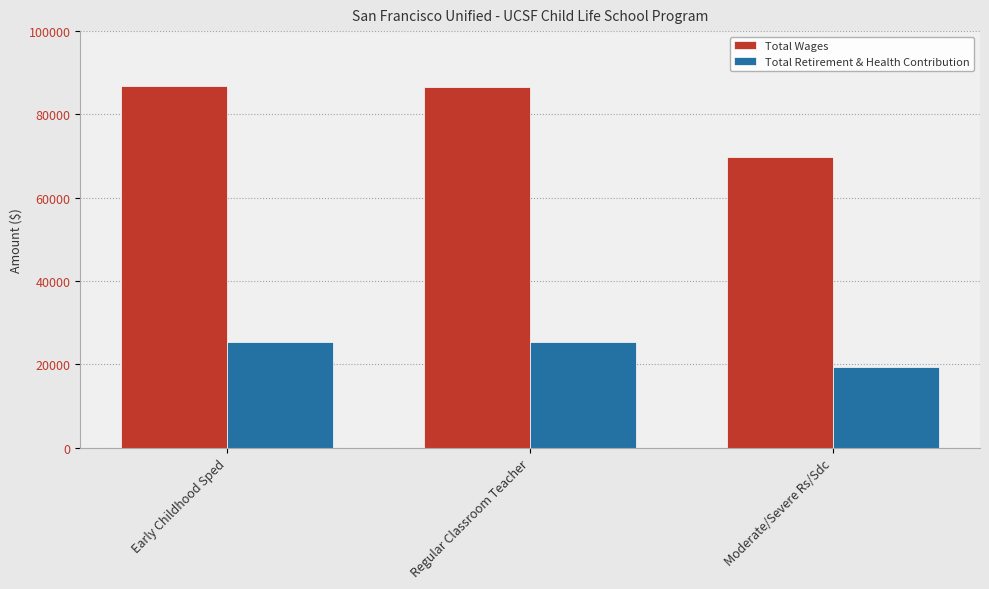

Where does the Total Retirement & Health Contribution series first go above 25304?

Early Childhood Sped